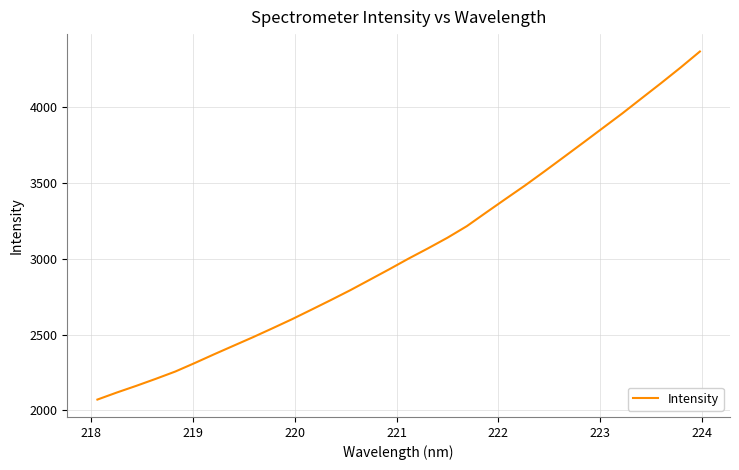

What is the greatest value displayed?

4365.3